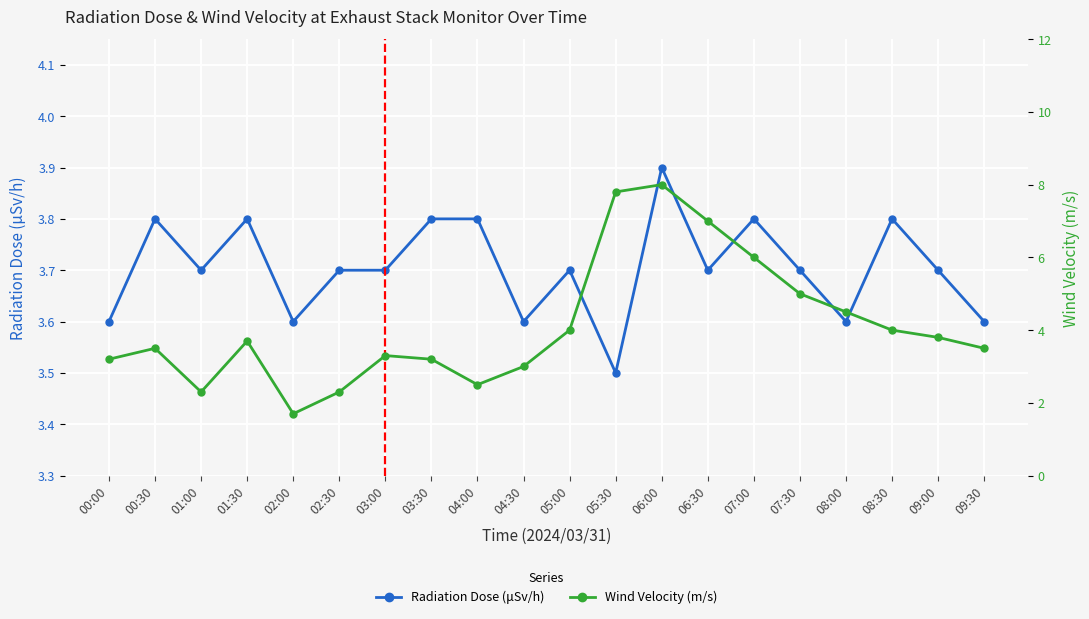

At which category does Wind Velocity (m/s) reach its first local peak?

00:30